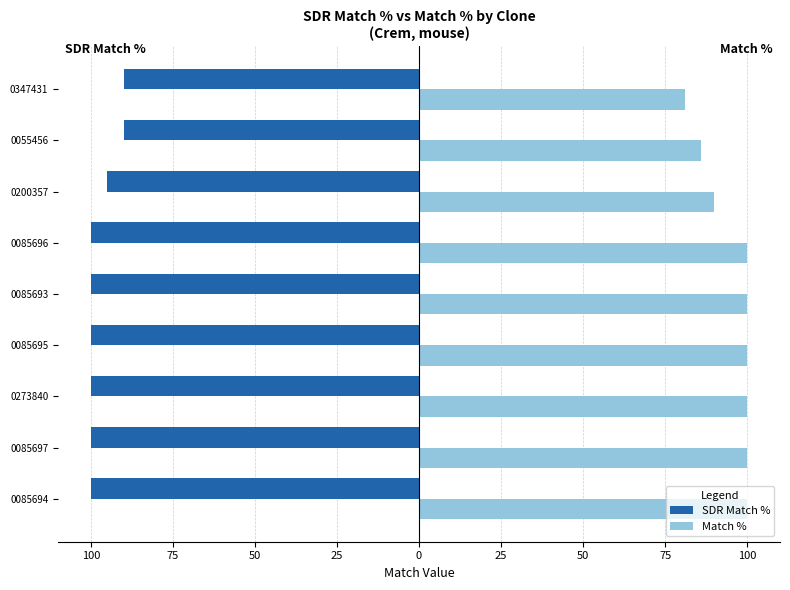

What is the average value of the SDR Match % series?

-97